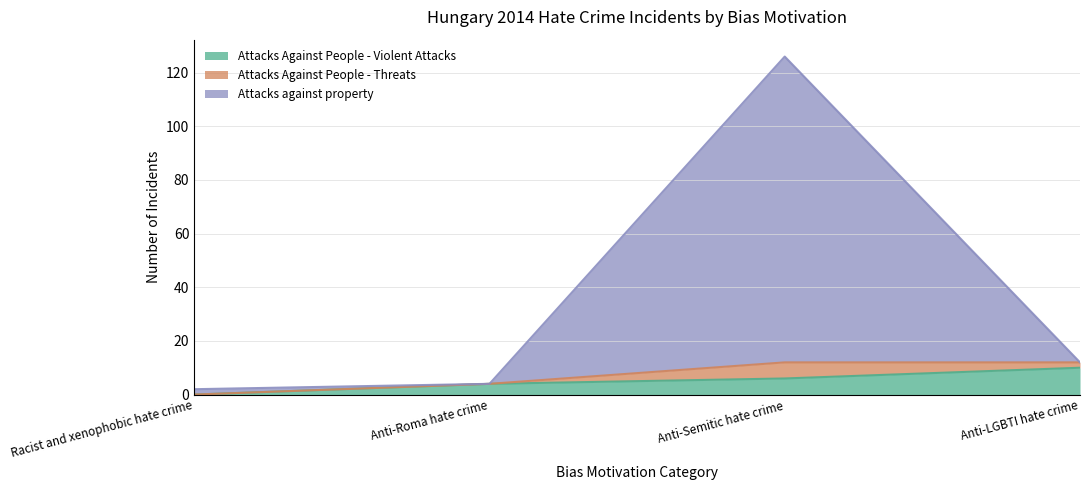

The Attacks against property series shows 2 at Racist and xenophobic hate crime. True or false?

True